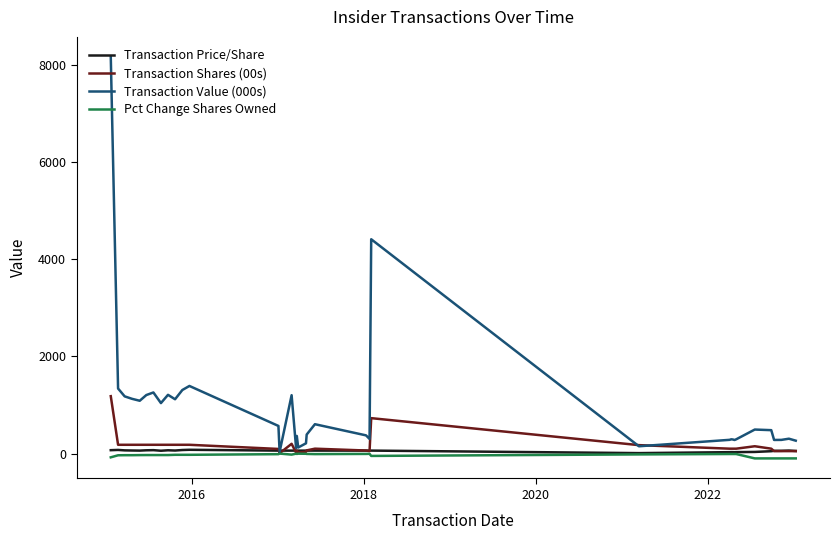

Which series has the largest total across all categories?

Transaction Value (000s)